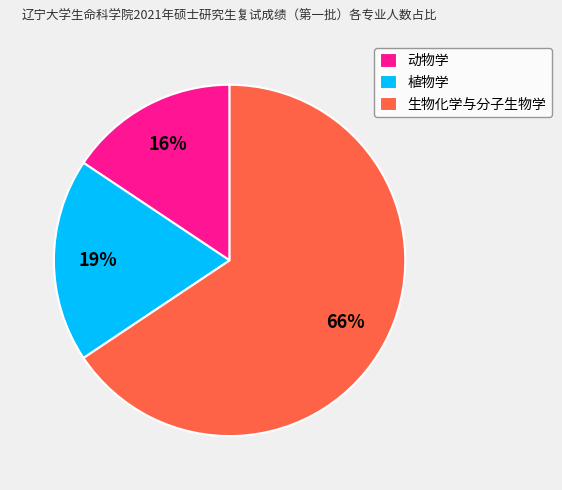

The 植物学 slice represents 26% of the pie. True or false?

False